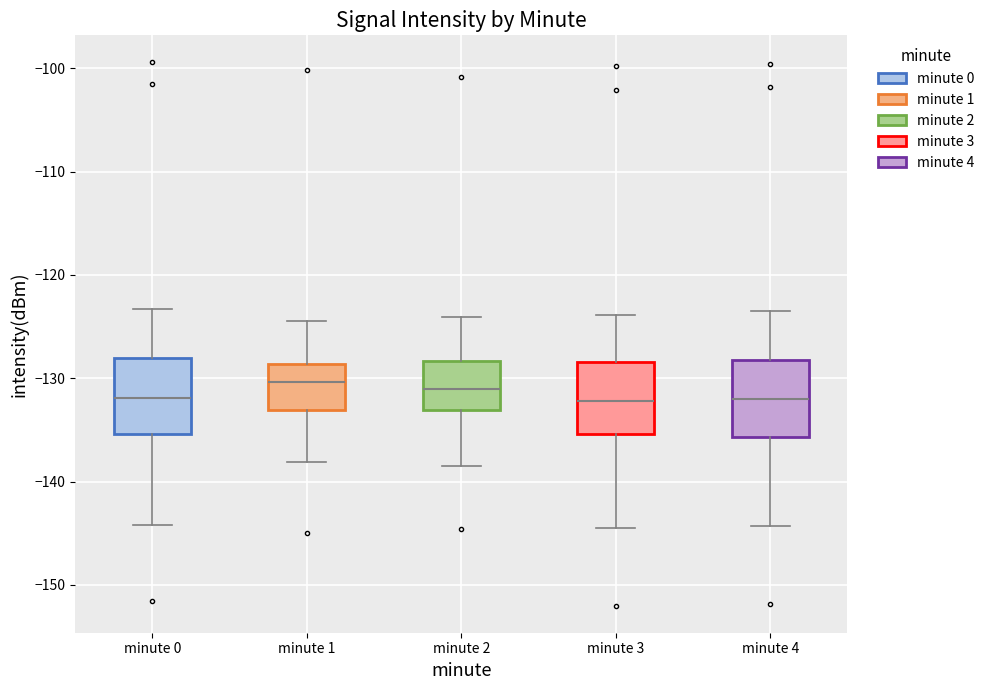

Reading left to right, read every box against the y-axis: the position of its median line, the range the box covers, and the ends of its whiskers. The values are not printed on the chart, so give them approximately, as read against the axis.

minute 0: median -132, box -135 to -128, whiskers -144 to -123
minute 1: median -130, box -133 to -129, whiskers -138 to -124
minute 2: median -131, box -133 to -128, whiskers -138 to -124
minute 3: median -132, box -135 to -128, whiskers -144 to -124
minute 4: median -132, box -136 to -128, whiskers -144 to -123